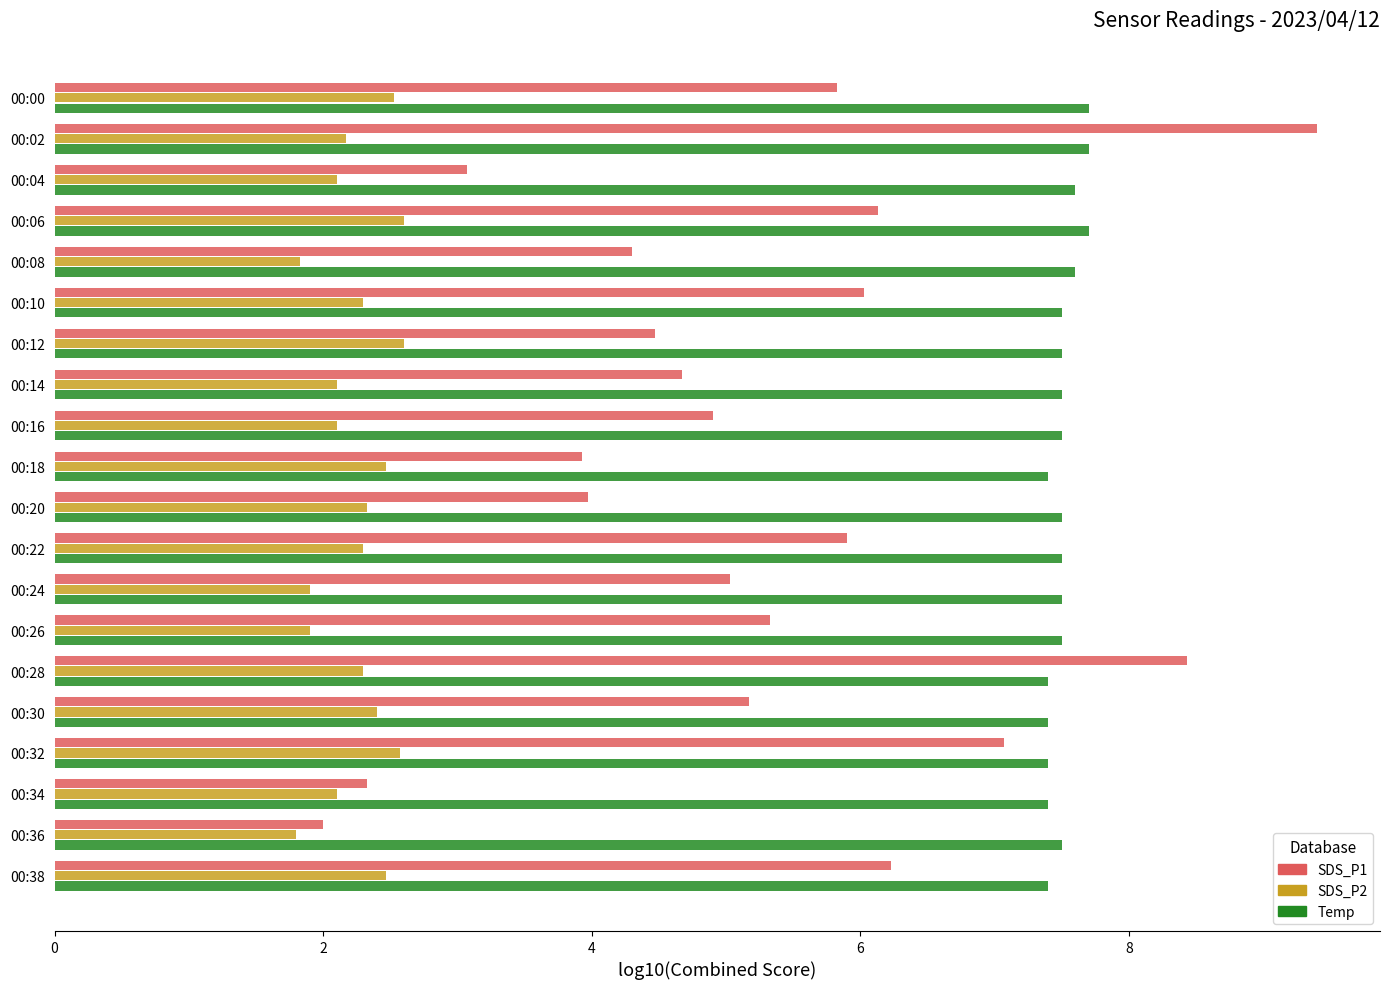

What are all the series names shown in the legend?

SDS_P1, SDS_P2, Temp